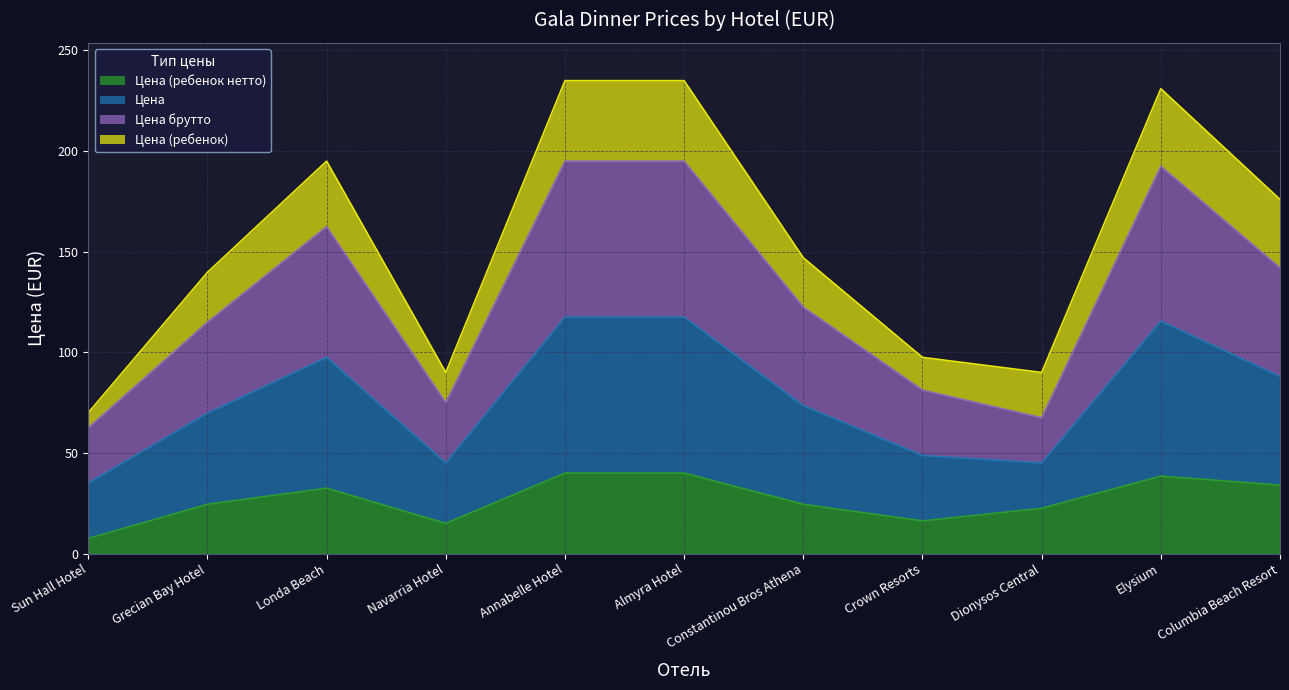

Does the chart display data point markers on the line(s)?

No